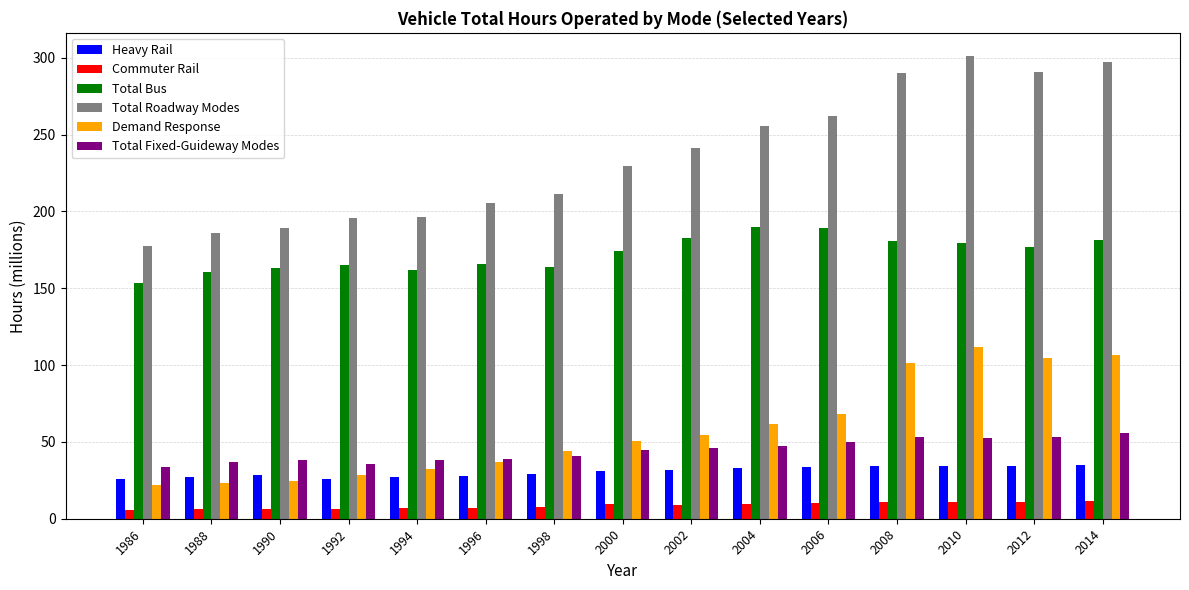

Is the value of Demand Response at 1988 greater than the value of Total Roadway Modes at 2006?

No